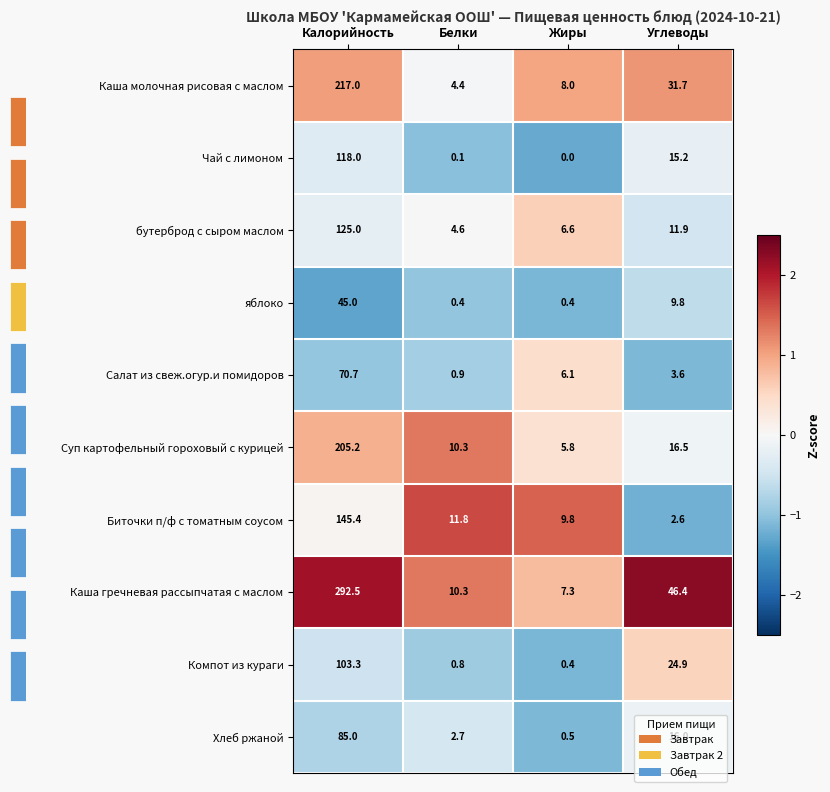

True or false: Хлеб ржаной has a value of -0.8 at Белки.

False